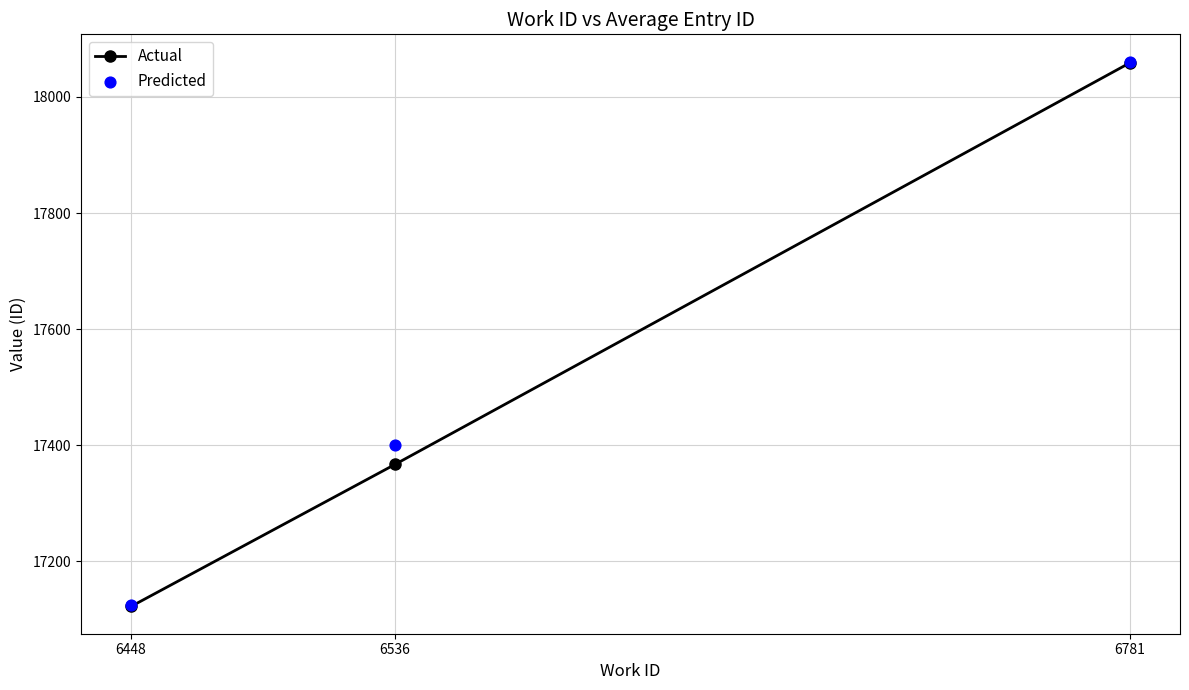

Is the value of Predicted at 6536 greater than the value of Actual at 6536?

Yes